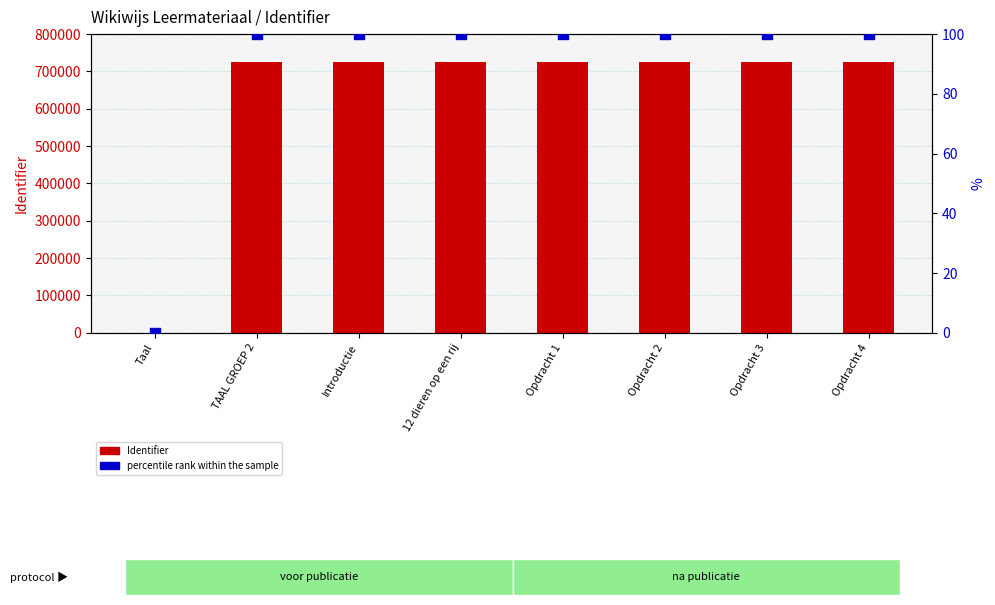

Which series has the largest total across all categories?

Identifier